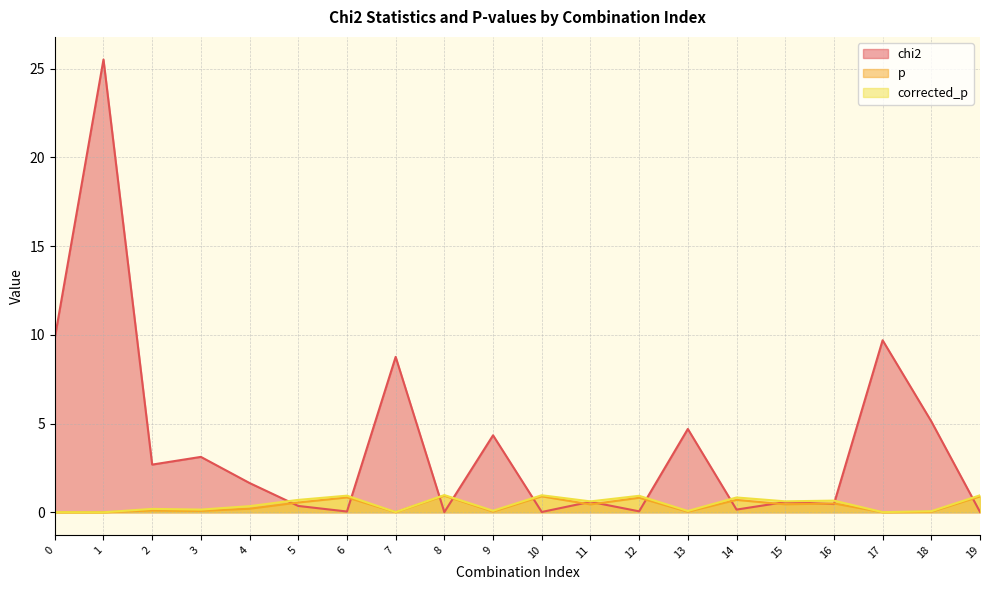

True or false: corrected_p has more than 1 points higher than both neighbors.

True